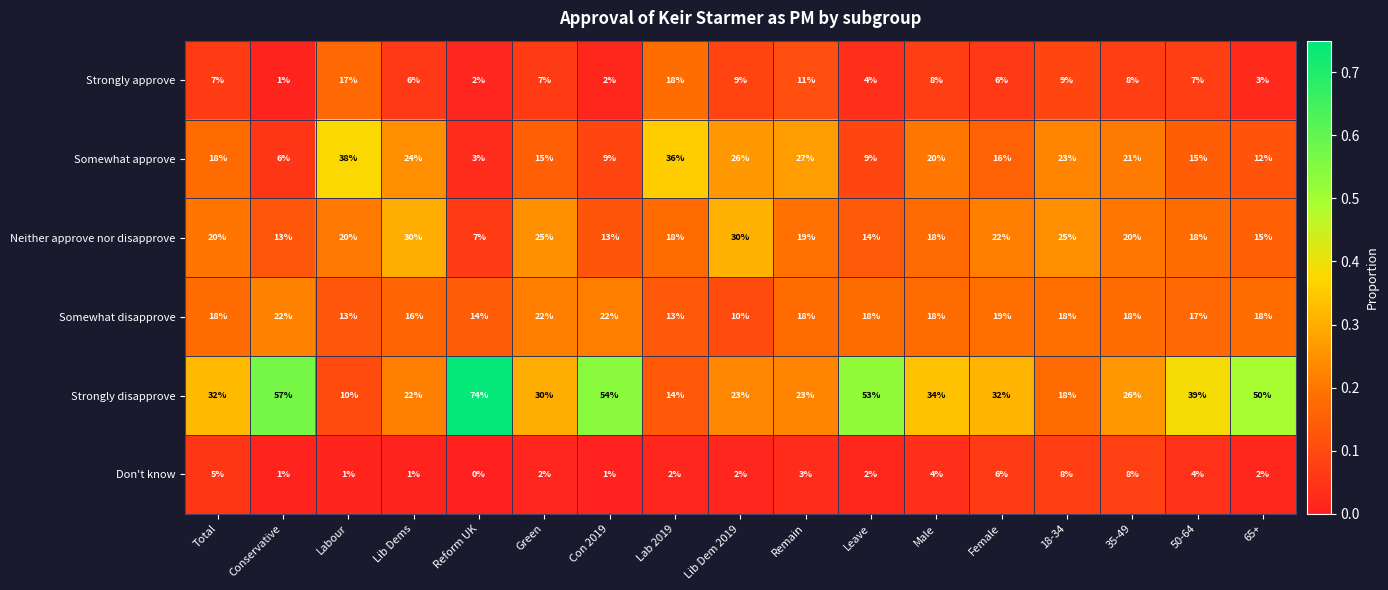

Where does the Neither approve nor disapprove series first go above 19?

Total